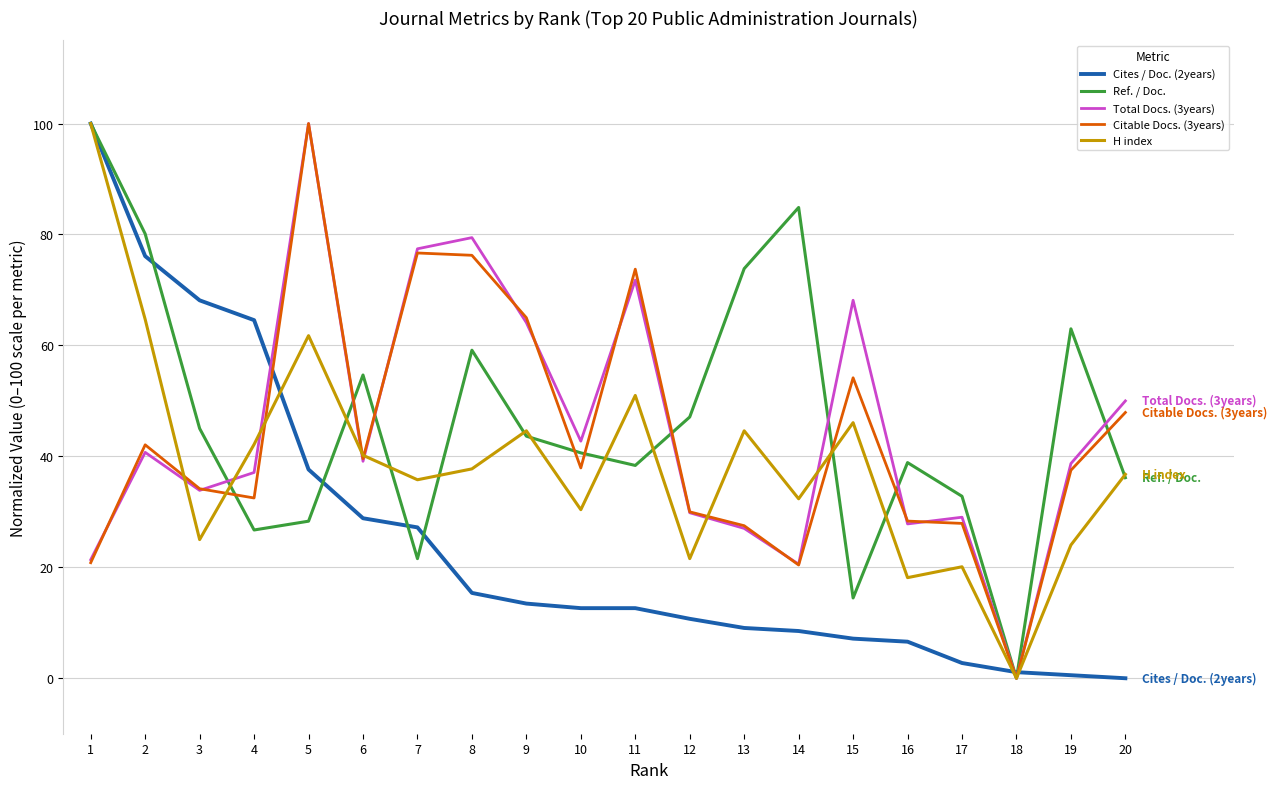

At which category is the sum across all series the highest?

1